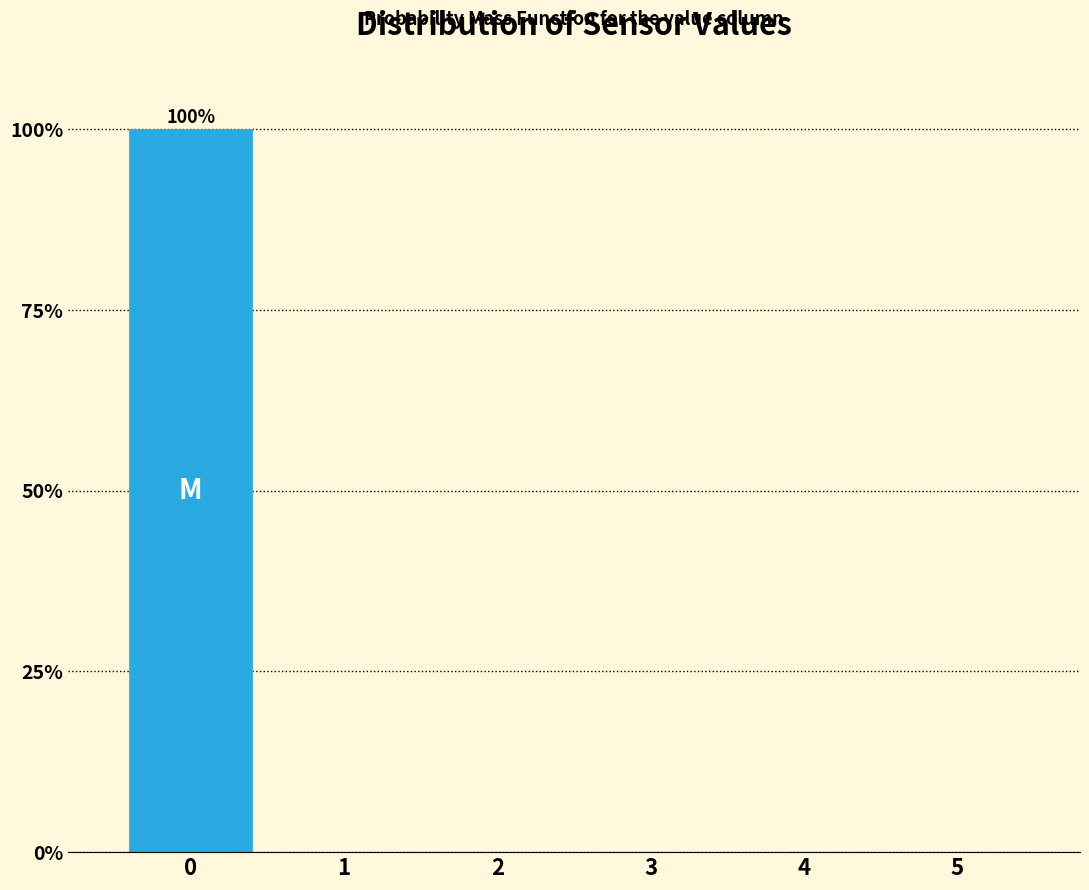

Reading left to right, what are all the values shown in this chart?

0=100	1=0	2=0	3=0	4=0	5=0